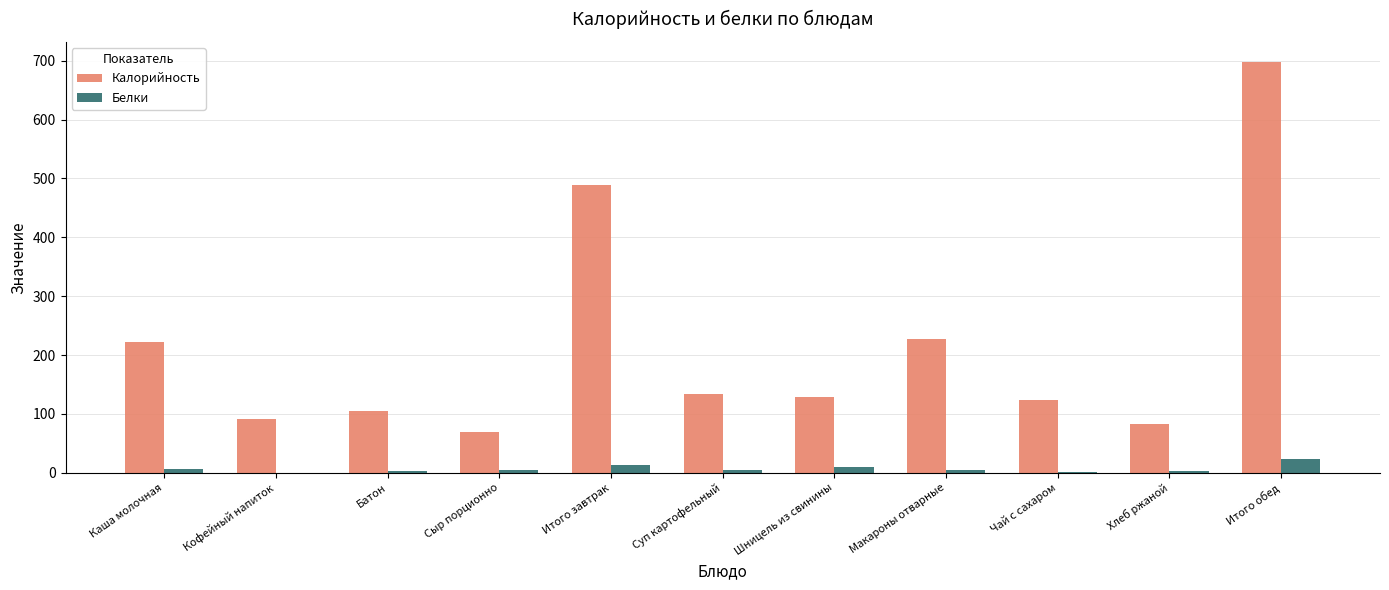

At which label does Калорийность reach its peak?

Итого обед